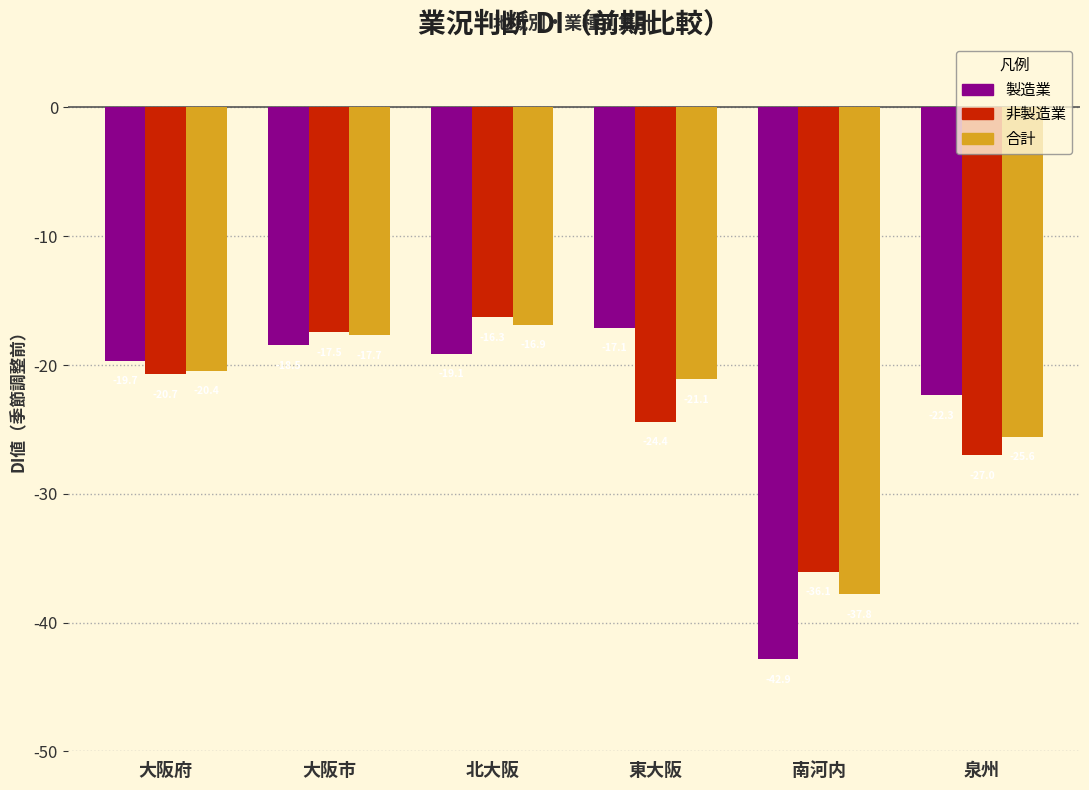

Reading left to right, what are all the values shown in this chart?

製造業: -19.7	-18.5	-19.1	-17.1	-42.9	-22.3
非製造業: -20.7	-17.5	-16.3	-24.4	-36.1	-27.0
合計: -20.4	-17.7	-16.9	-21.1	-37.8	-25.6